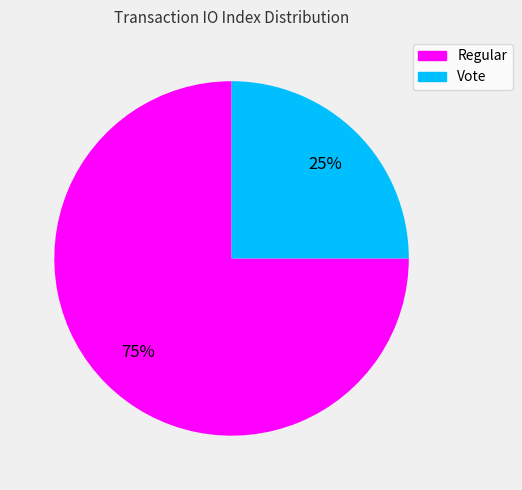

What is the largest slice in the pie chart?

Regular